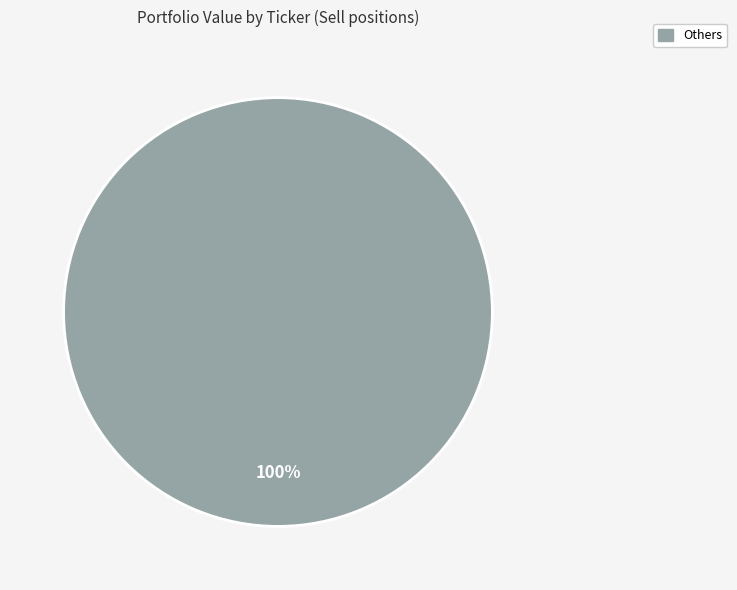

Does any single category account for the majority?

Yes